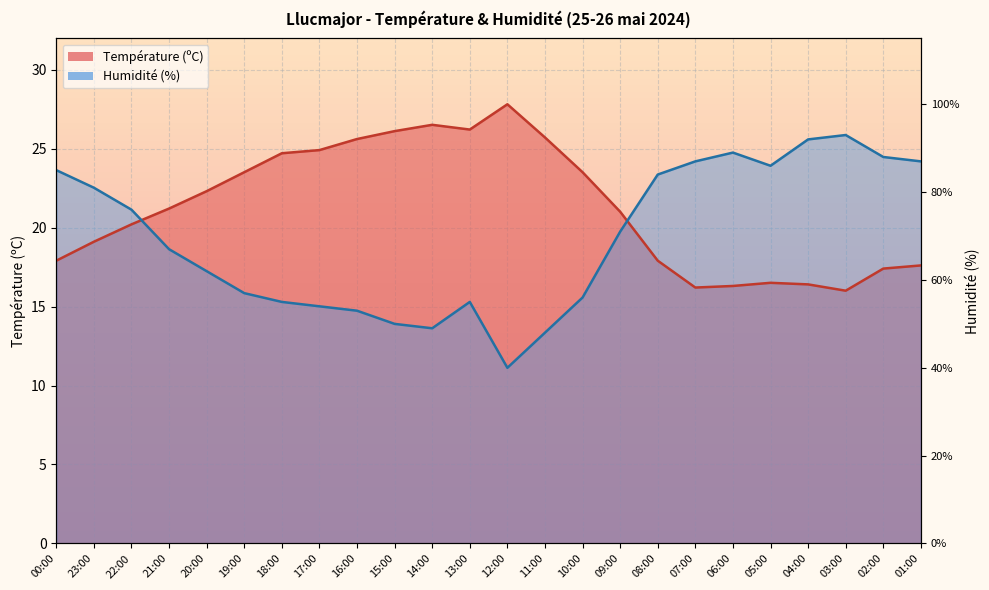

How many lines are shown in the chart?

2